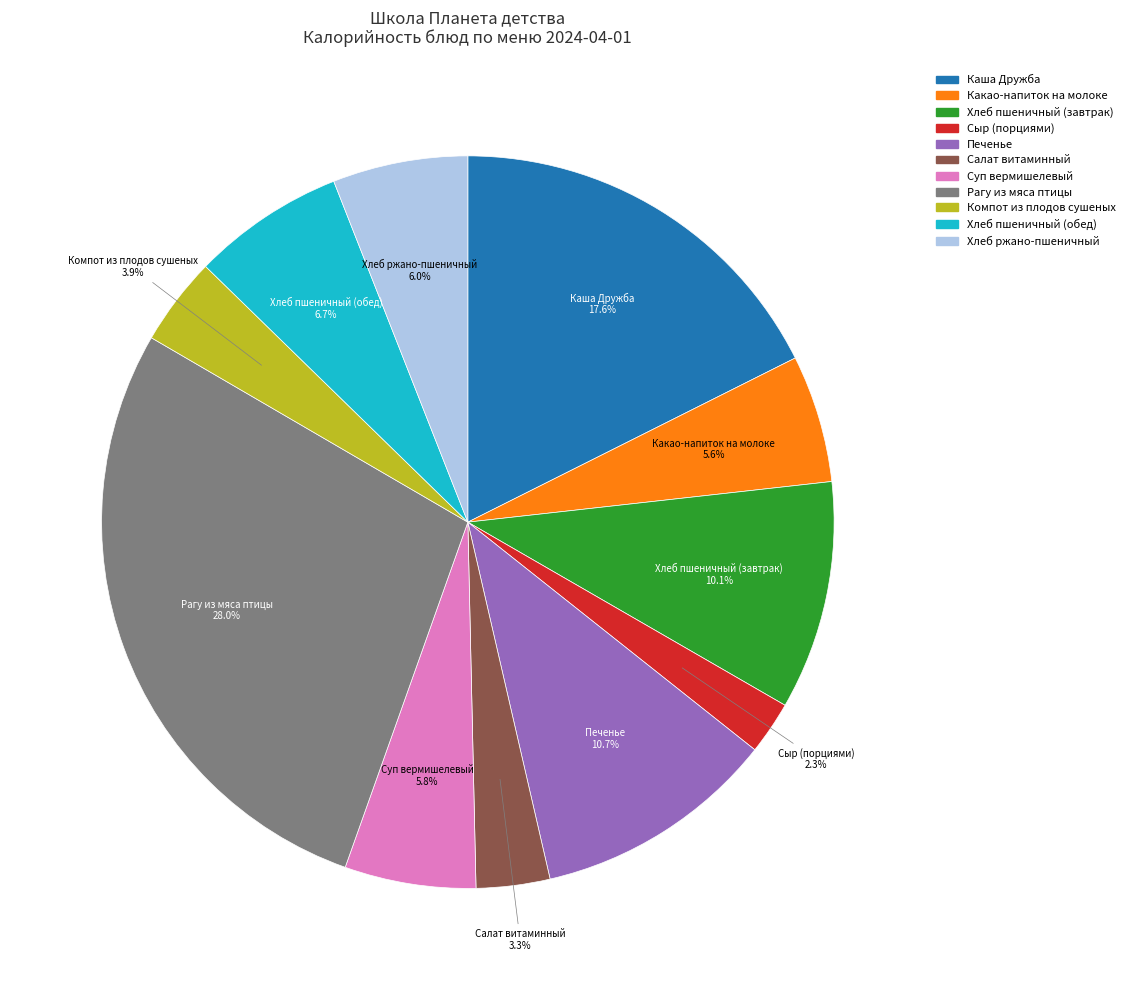

Which slice is the smallest?

Сыр (порциями)